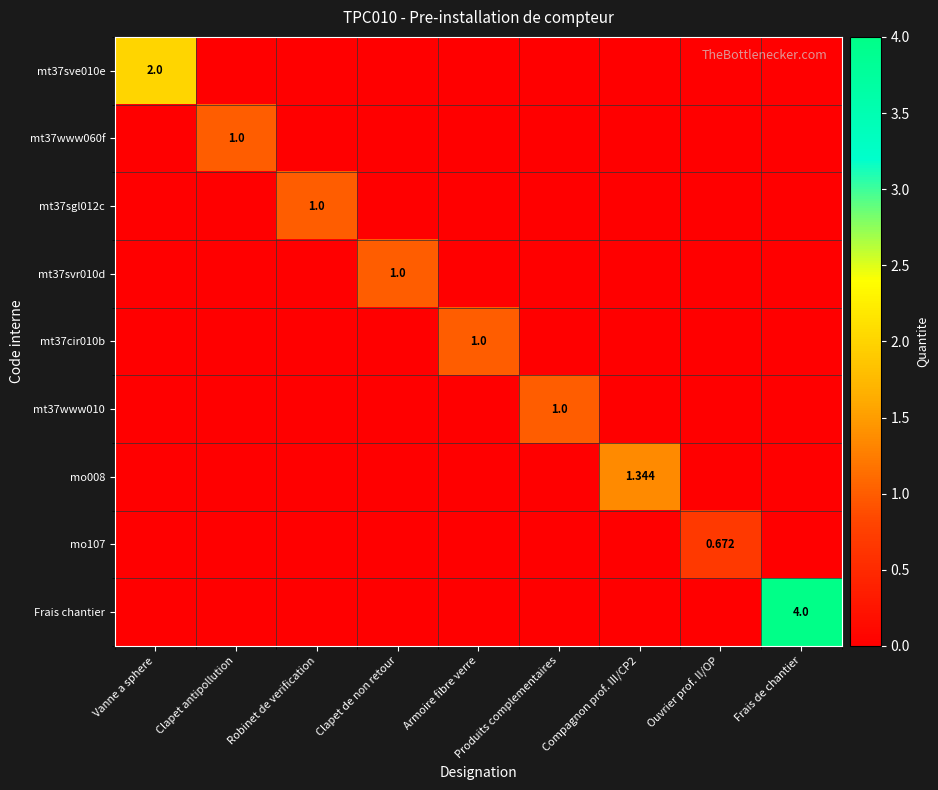

Which series has the largest total across all categories?

Frais chantier